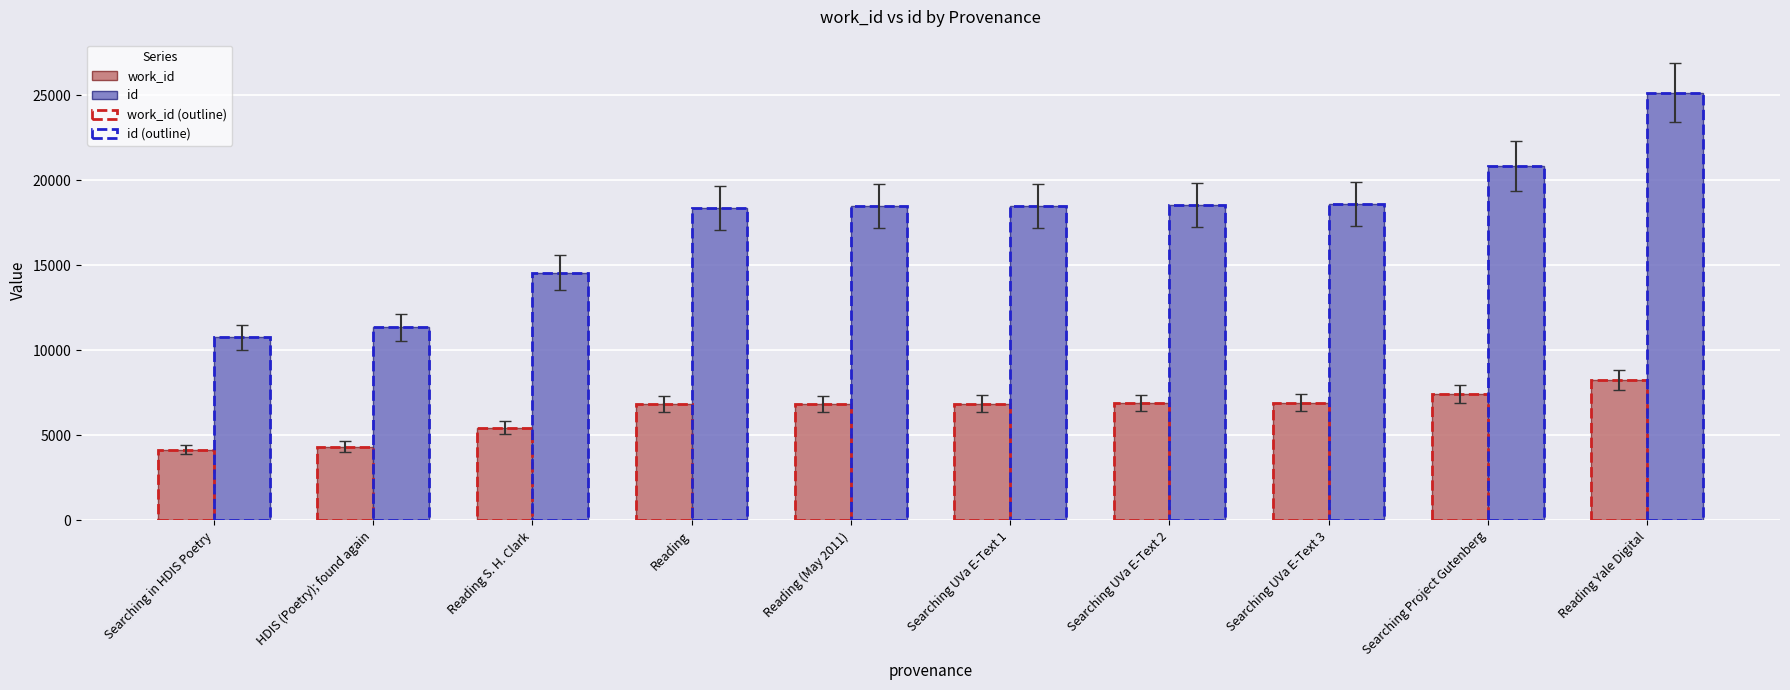

How many data points in id are less than 18476?

5